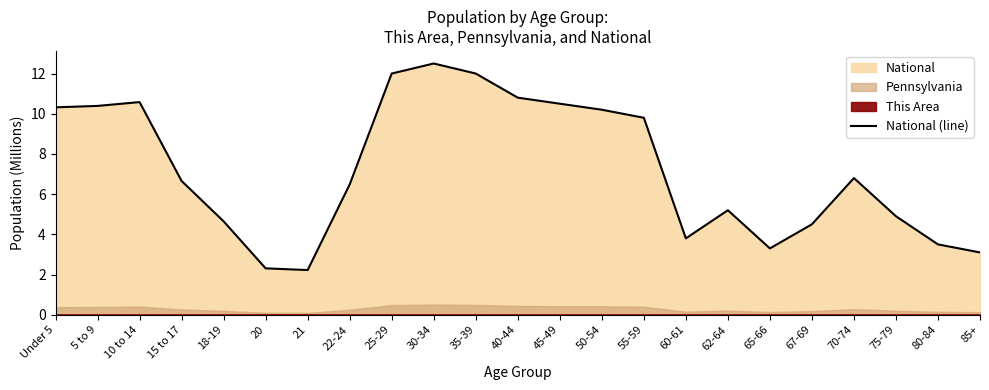

Which has a higher value, 22-24 or 75-79?

22-24